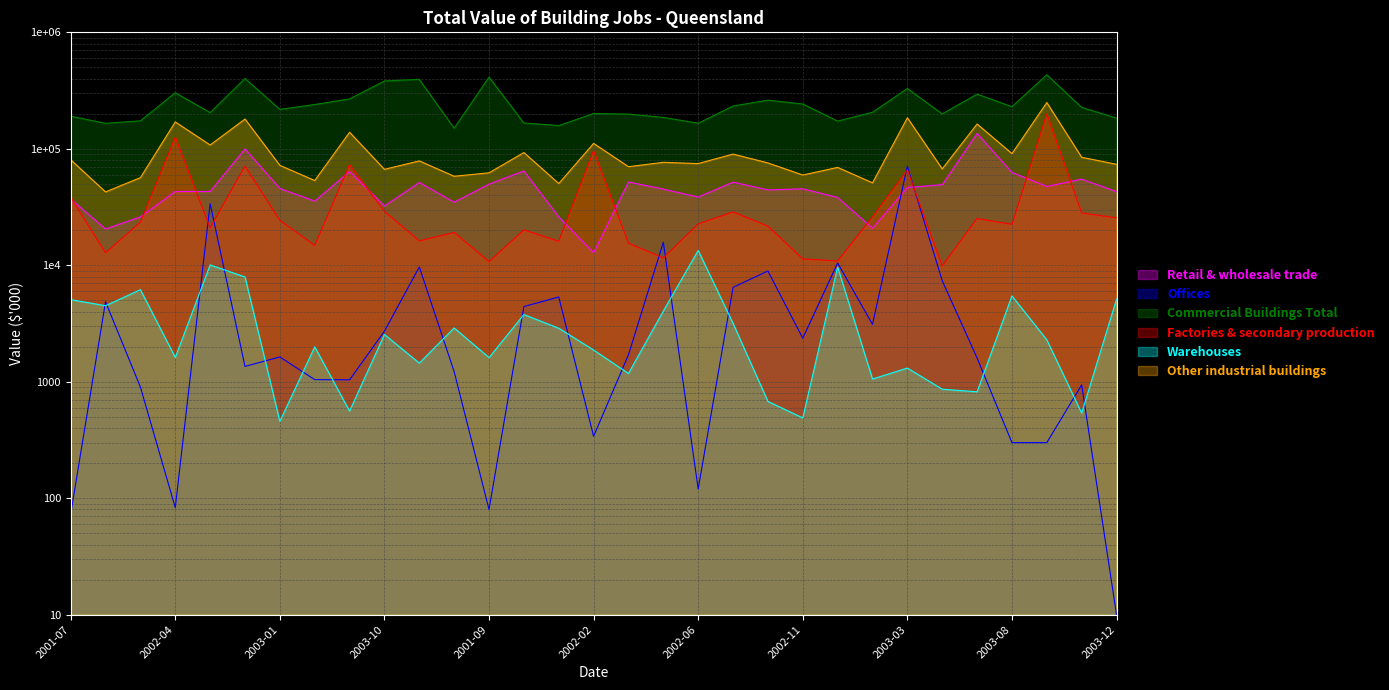

Is it true that Retail & wholesale trade equals 34852 at 2001-08?

True